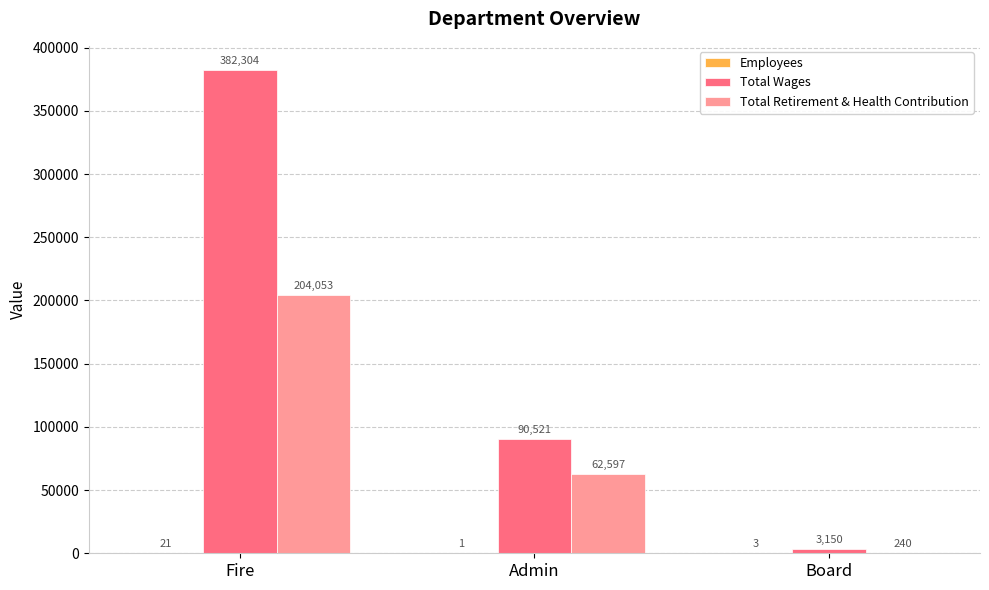

What is the sum of all Total Retirement & Health Contribution values?

266890